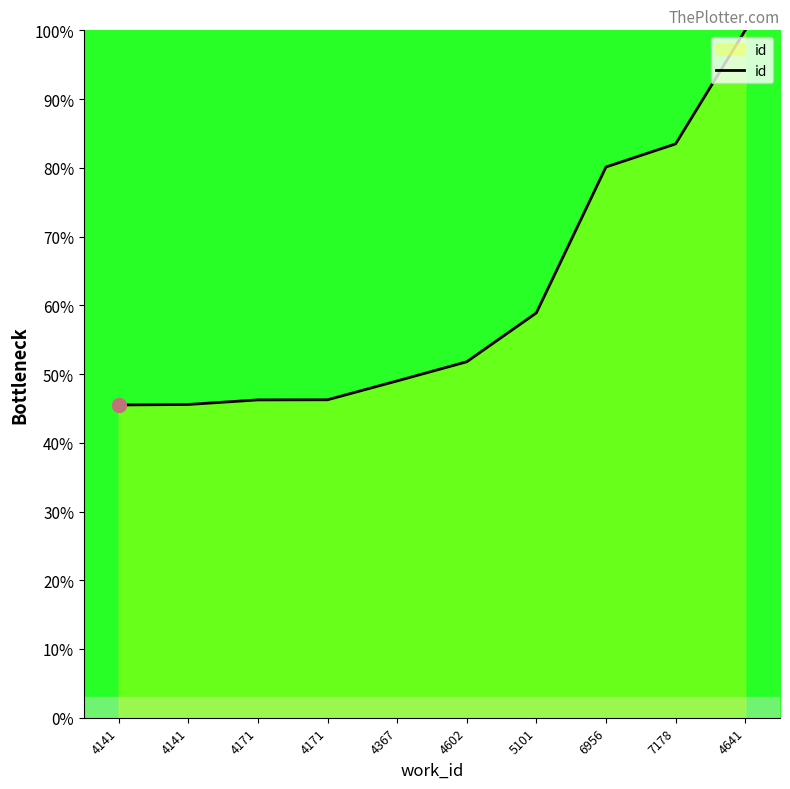

Reading left to right, transcribe all the data shown in this chart.

45.5	45.6	46.2	46.3	49.0	51.8	58.9	80.1	83.5	100.0